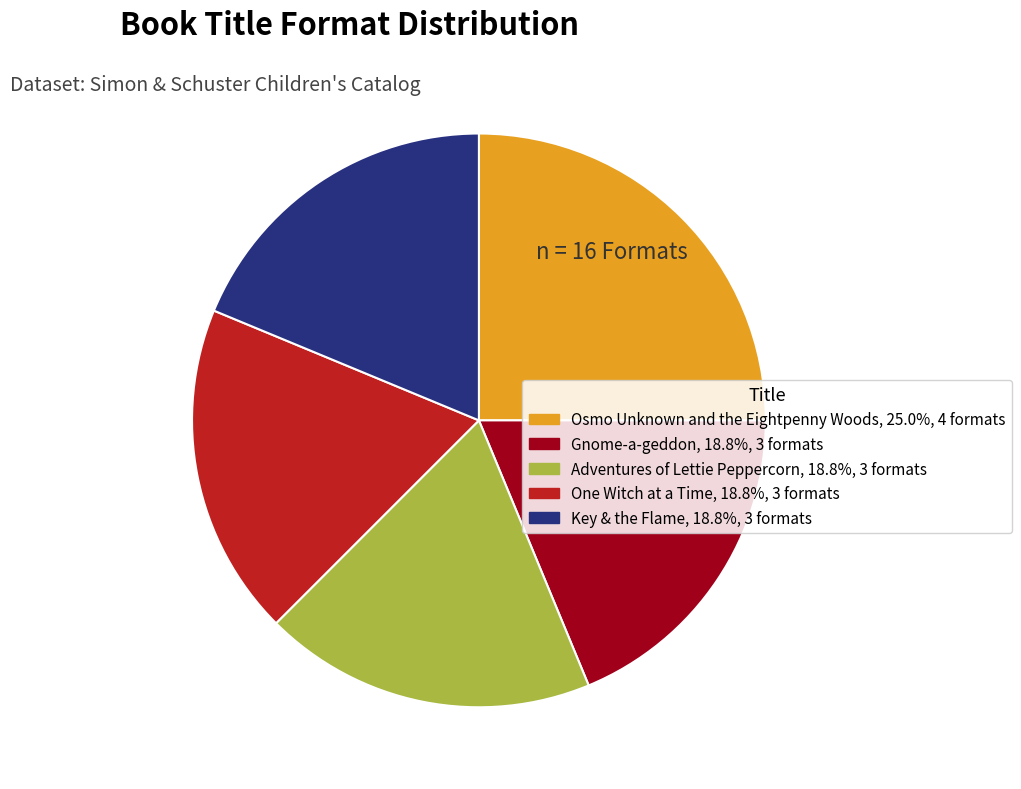

Does One Witch at a Time account for over 50% of the chart?

No